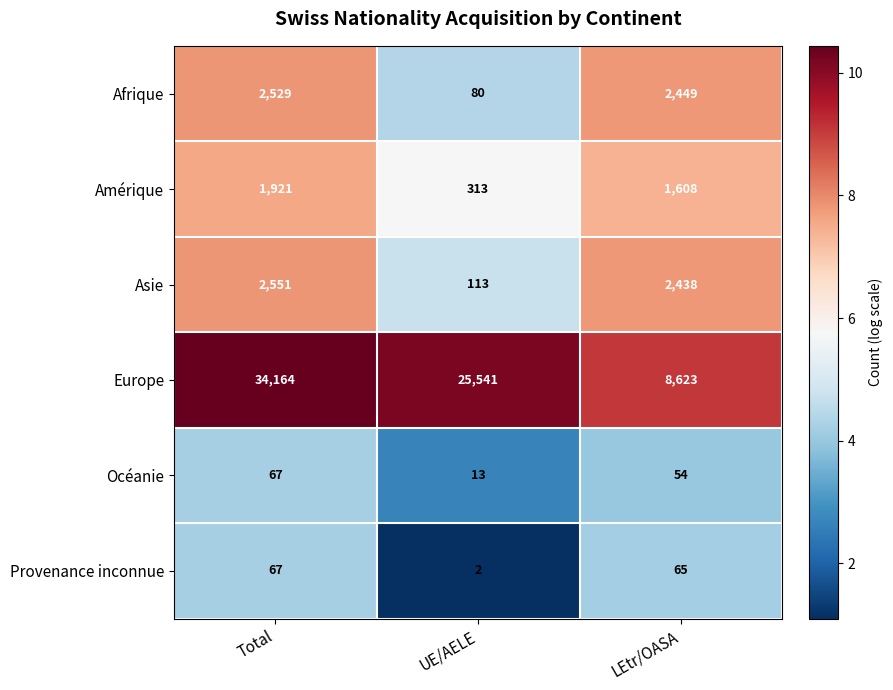

Is it true that Océanie equals 3 at UE/AELE?

False